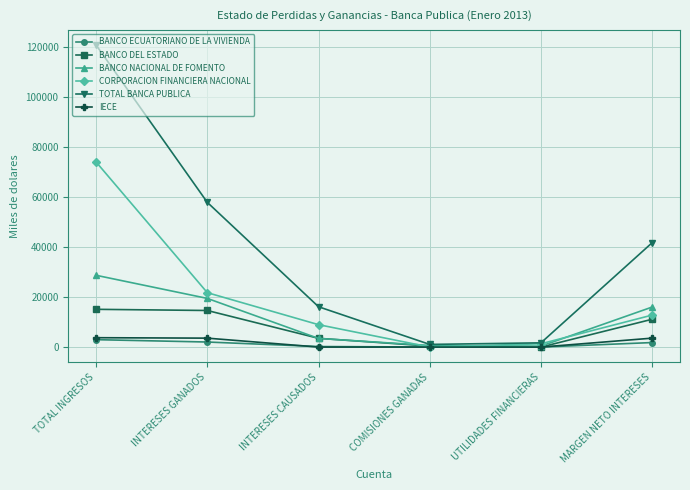

What is the label of the 2nd point from the left?

INTERESES GANADOS